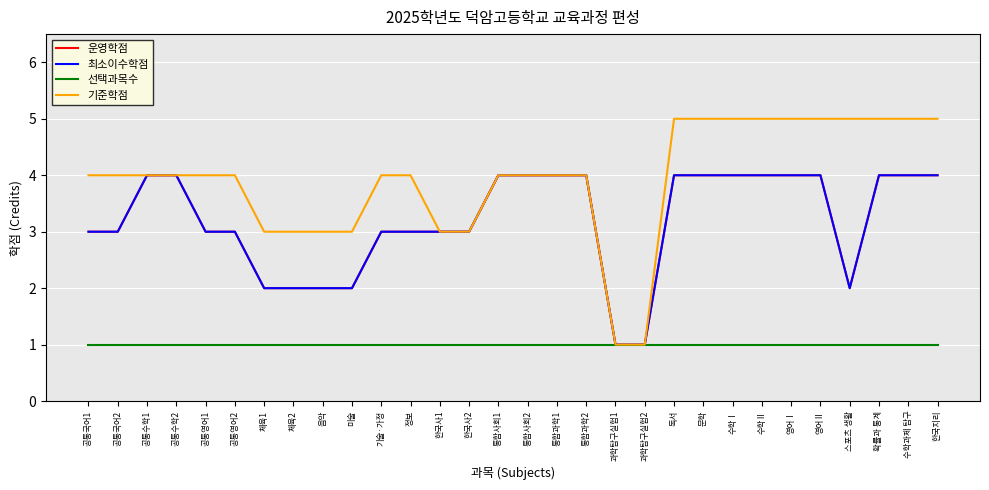

True or false: 운영학점 and 최소이수학점 cross at least once.

False